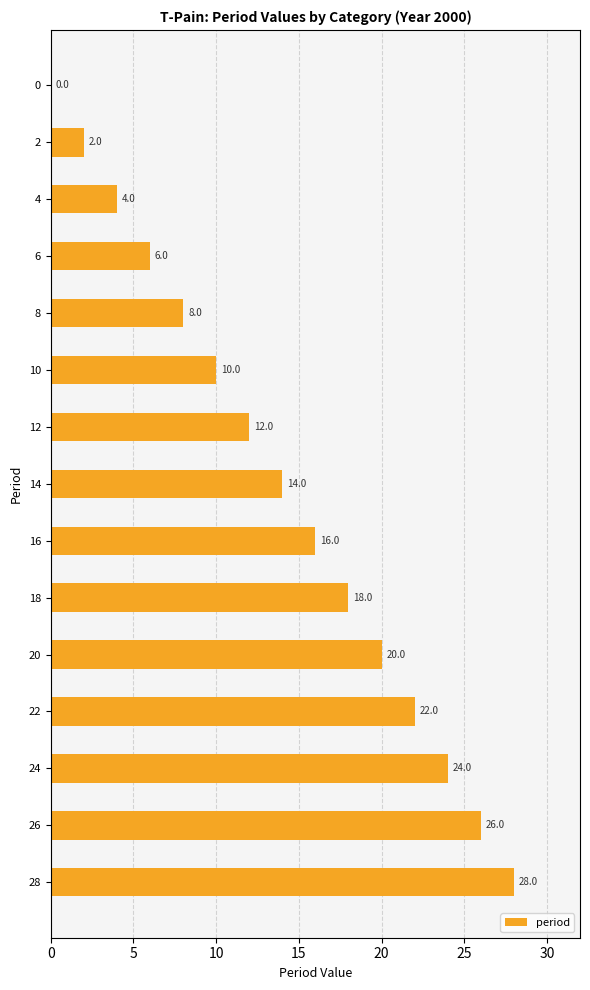

The value at 14 is 14. True or false?

True